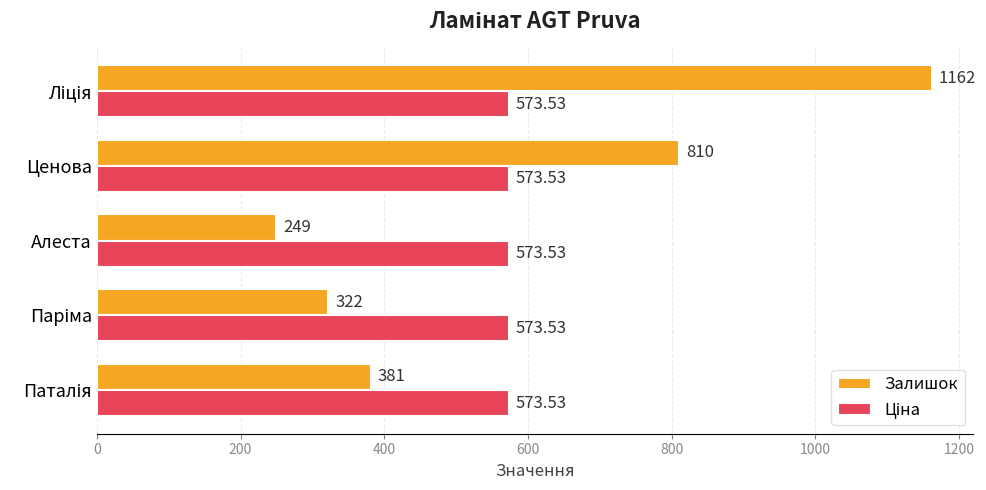

What is the maximum value for Залишок?

1162.0